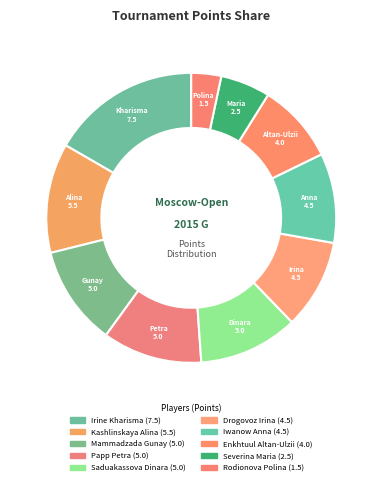

Rank the categories by value from highest to lowest.

Irine Kharisma, Kashlinskaya Alina, Mammadzada Gunay, Papp Petra, Saduakassova Dinara, Drogovoz Irina, Iwanow Anna, Enkhtuul Altan-Ulzii, Severina Maria, Rodionova Polina